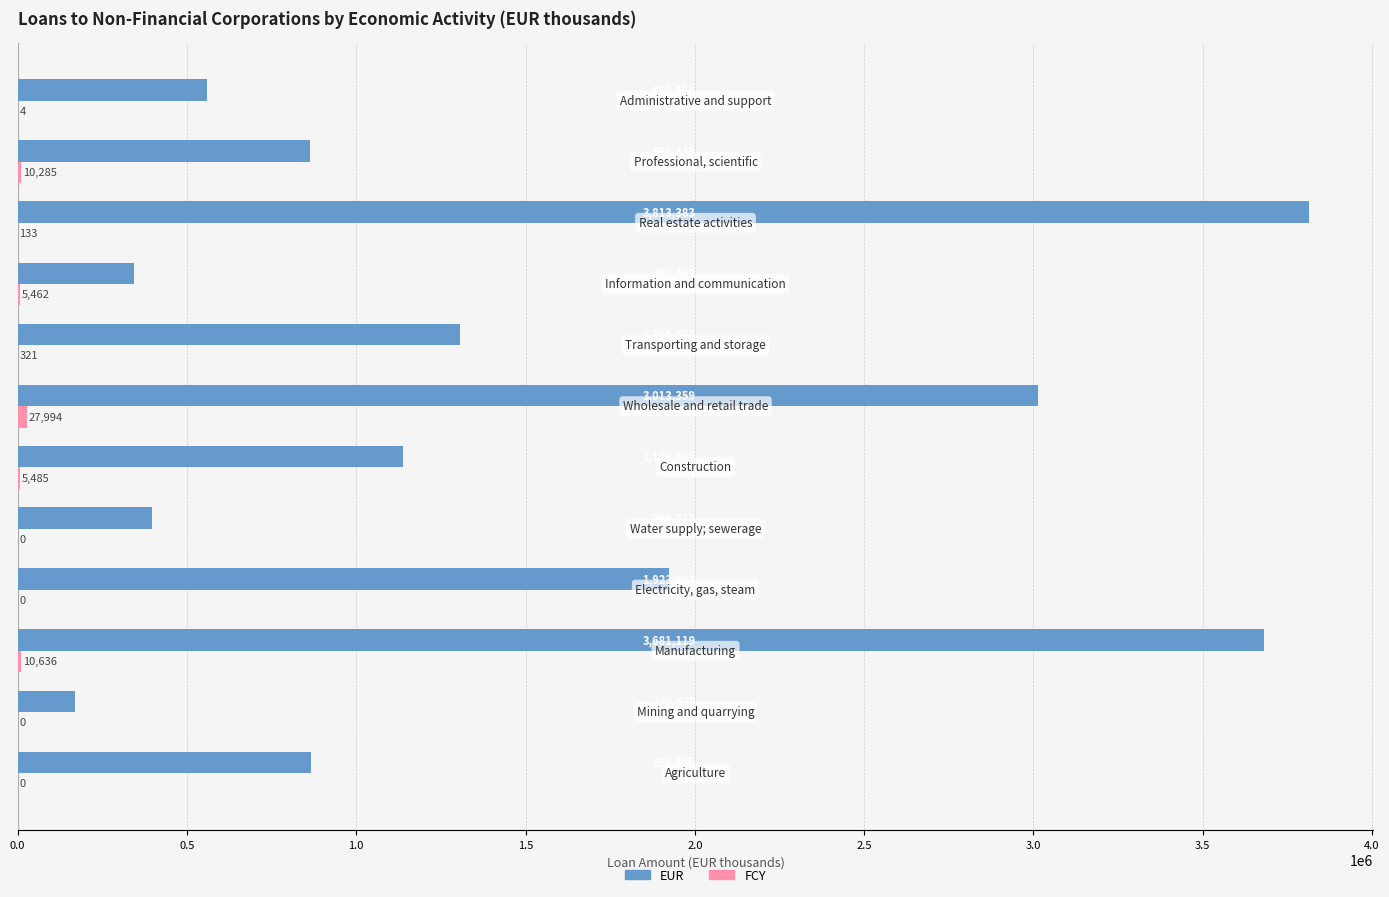

Count the number of data series in this chart.

2